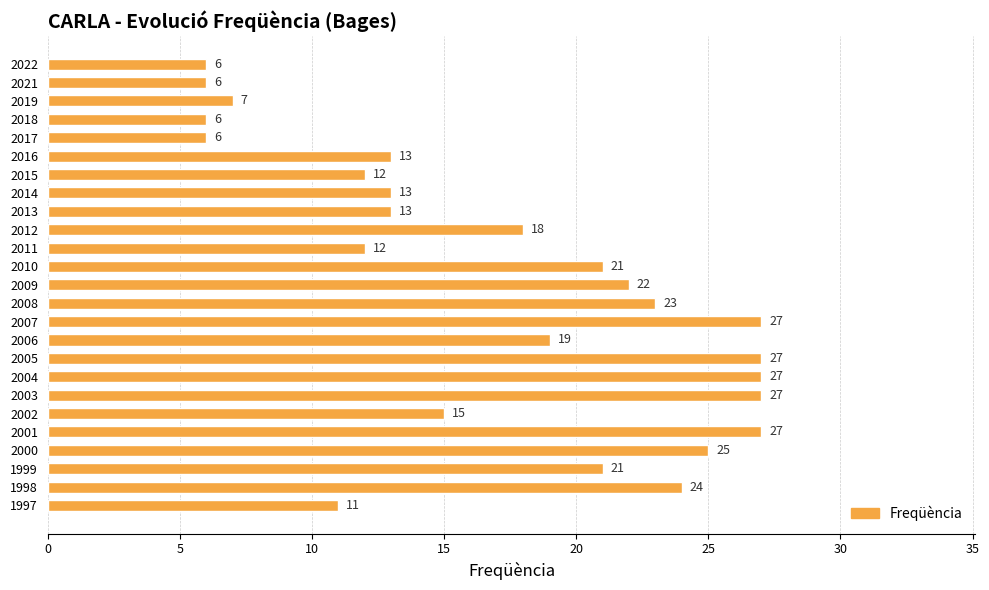

What is the greatest value displayed?

27